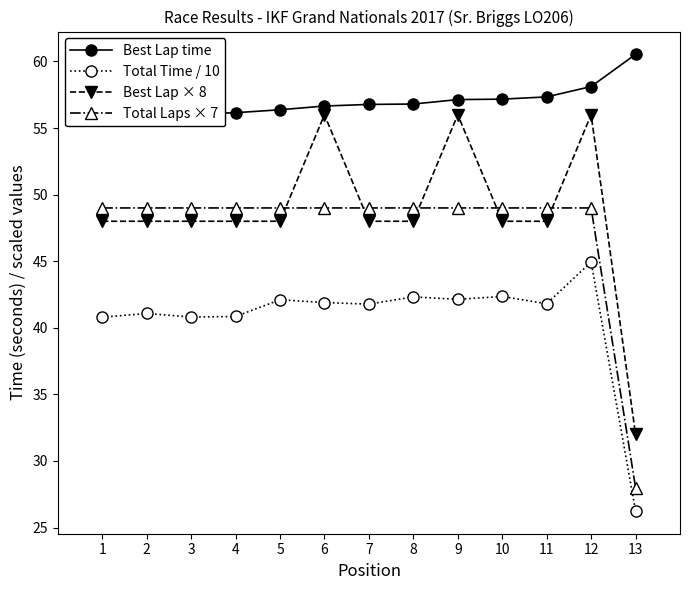

Reading right to left, what are all the values shown in this chart?

Best Lap time: 13=60.5	12=58.1	11=57.3	10=57.2	9=57.1	8=56.8	7=56.8	6=56.7	5=56.4	4=56.2	3=56.0	2=56.0	1=55.9
Total Time / 10: 13=26.2	12=44.9	11=41.8	10=42.3	9=42.1	8=42.3	7=41.8	6=41.9	5=42.1	4=40.9	3=40.8	2=41.1	1=40.8
Best Lap × 8: 13=32.0	12=56.0	11=48.0	10=48.0	9=56.0	8=48.0	7=48.0	6=56.0	5=48.0	4=48.0	3=48.0	2=48.0	1=48.0
Total Laps × 7: 13=28.0	12=49.0	11=49.0	10=49.0	9=49.0	8=49.0	7=49.0	6=49.0	5=49.0	4=49.0	3=49.0	2=49.0	1=49.0